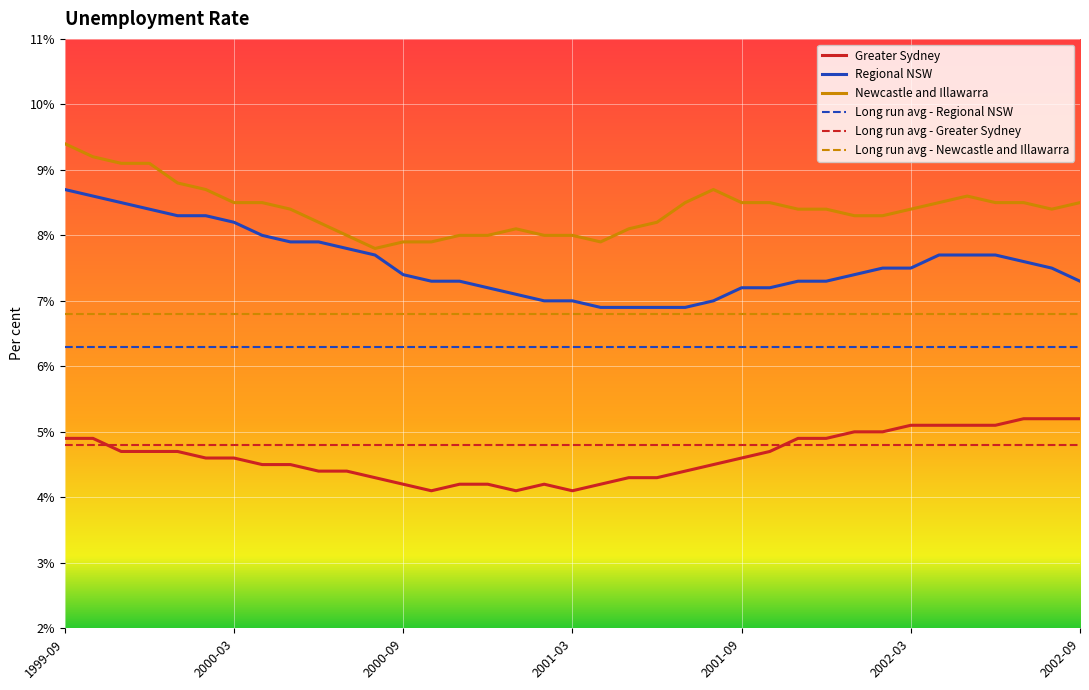

Which series has the largest total across all categories?

Newcastle and Illawarra